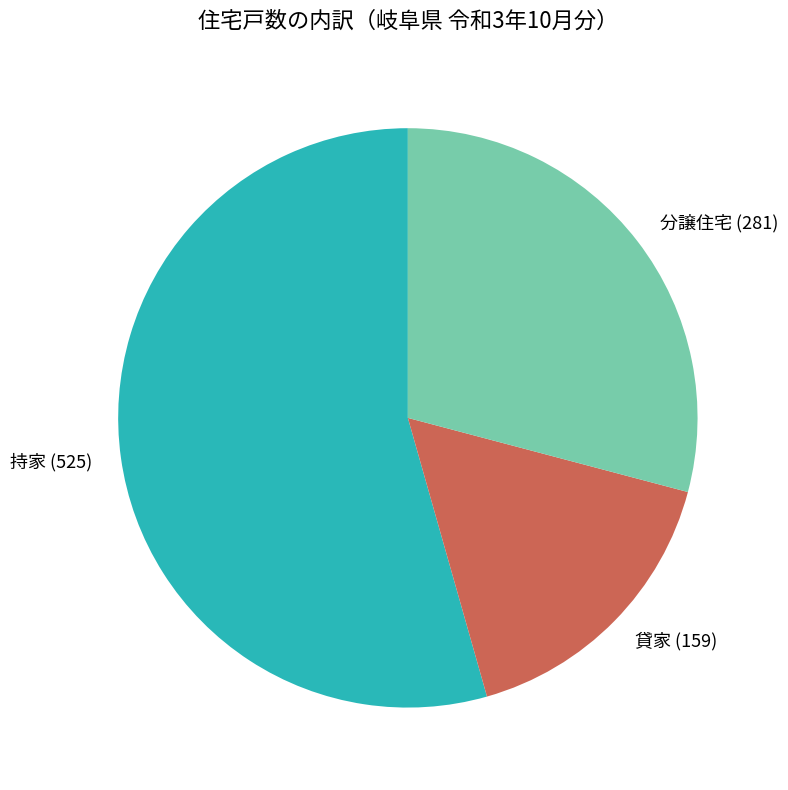

Is there a majority slice in this chart?

Yes